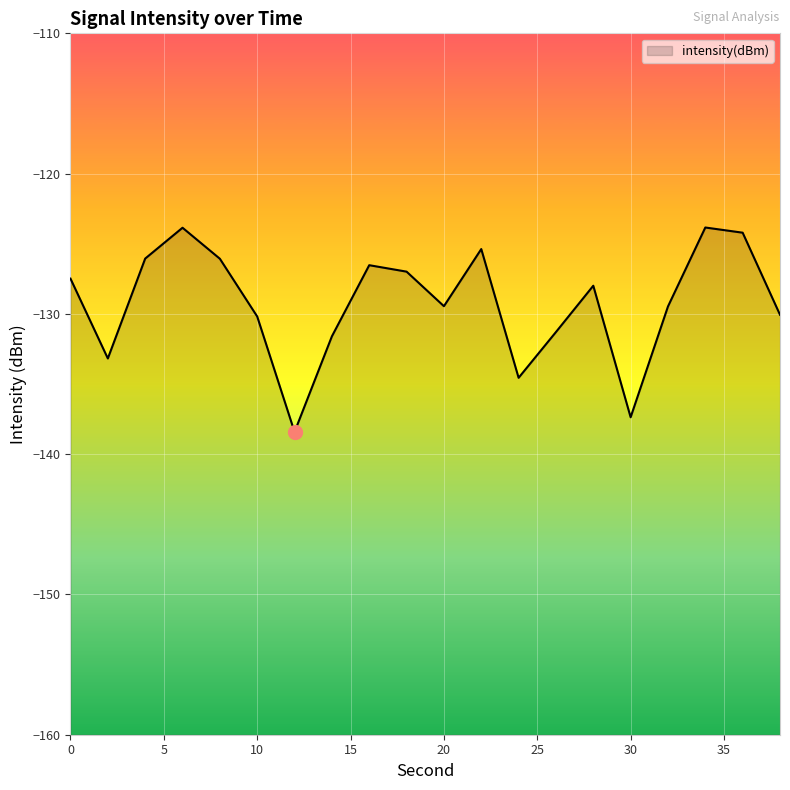

List the labels in order of value, largest first.

34, 6, 36, 22, 4, 8, 16, 18, 0, 28, 20, 32, 38, 10, 26, 14, 2, 24, 30, 12